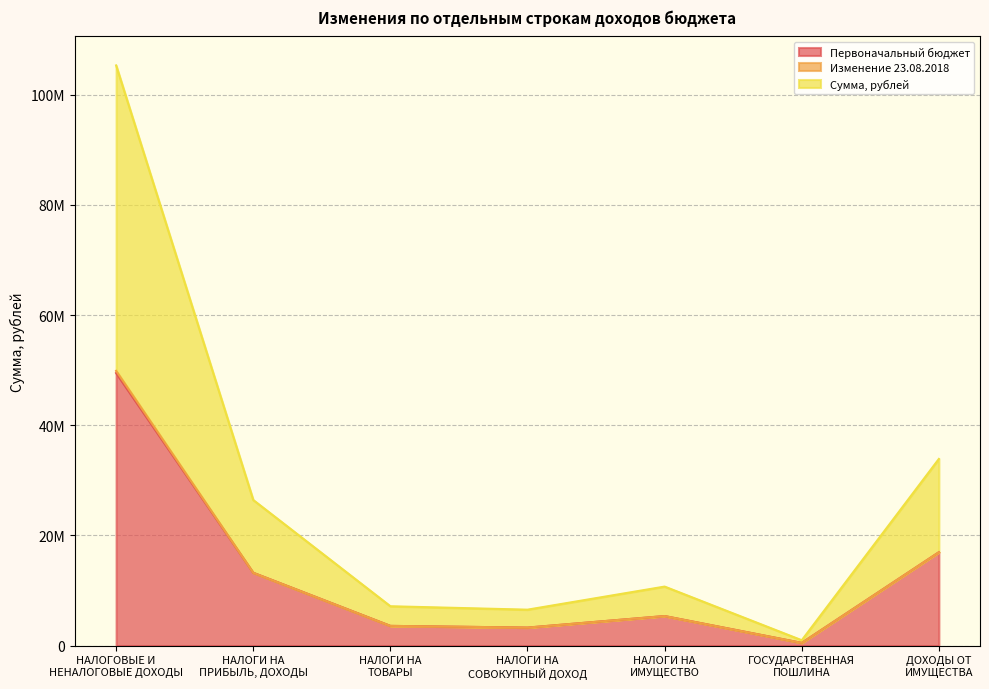

Which has a higher value, НАЛОГОВЫЕ И
НЕНАЛОГОВЫЕ ДОХОДЫ or НАЛОГИ НА
ТОВАРЫ?

НАЛОГОВЫЕ И
НЕНАЛОГОВЫЕ ДОХОДЫ